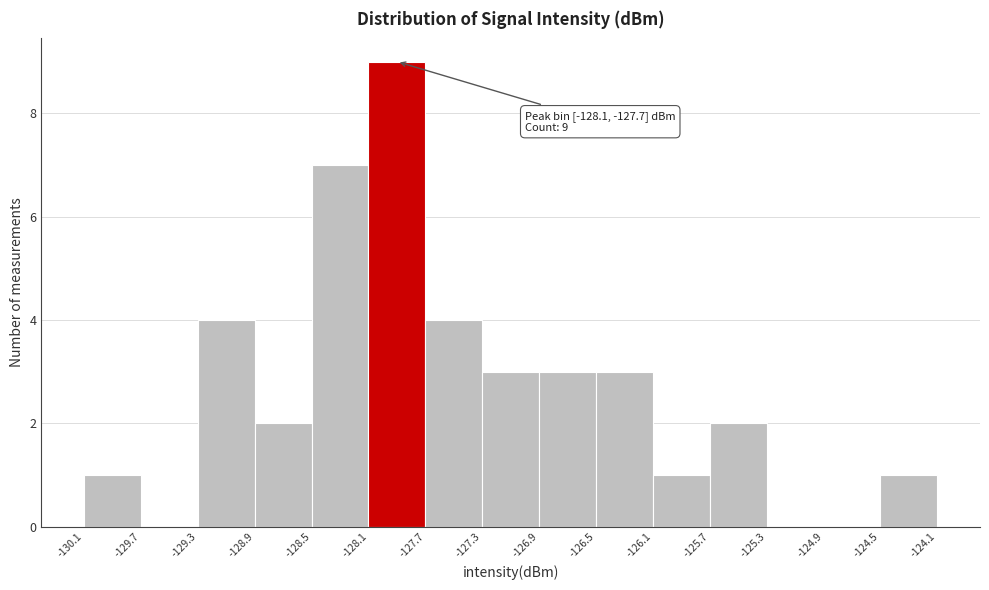

Over which range of the x-axis is the bar tallest?

-128.1 to -127.7